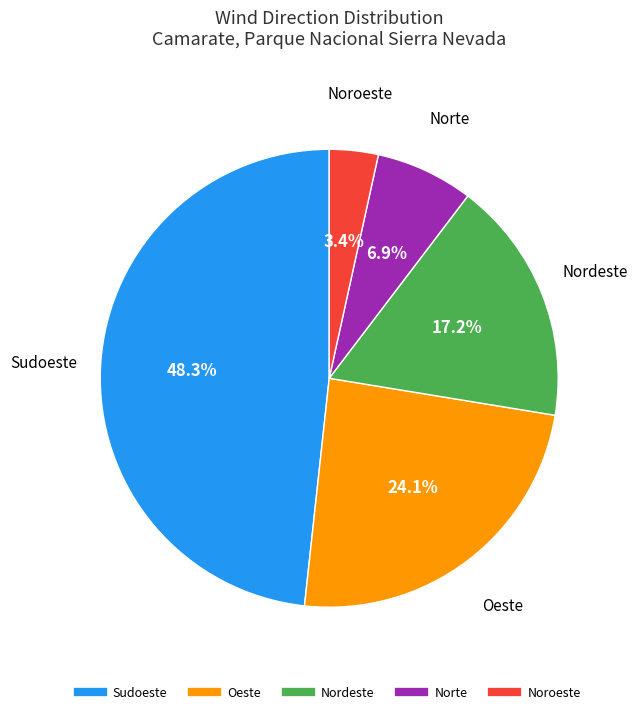

How much of the chart is everything except Nordeste?

82.8%